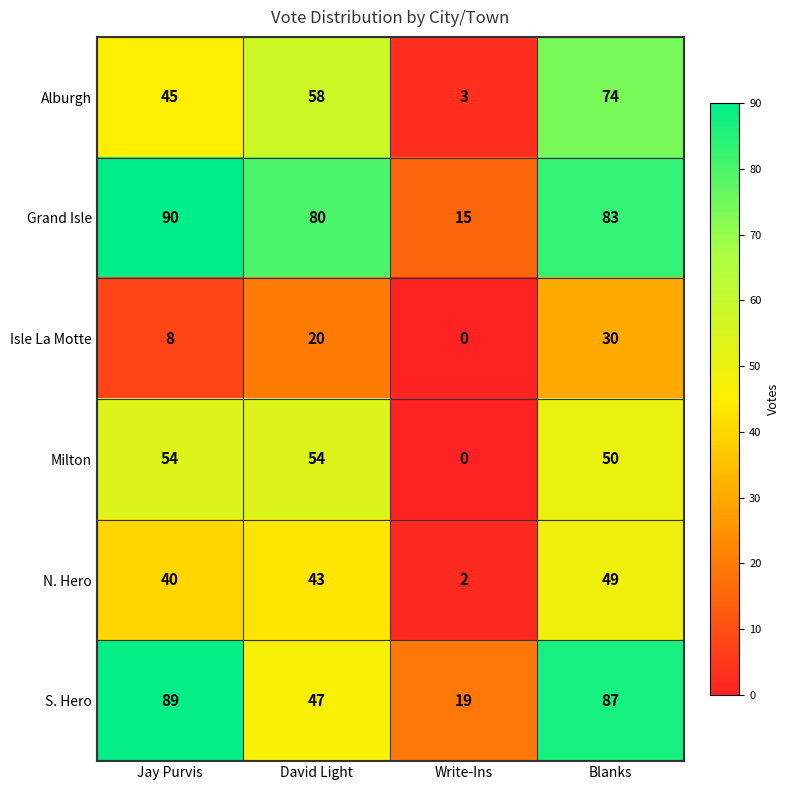

The value of S. Hero at David Light is 47. True or false?

True